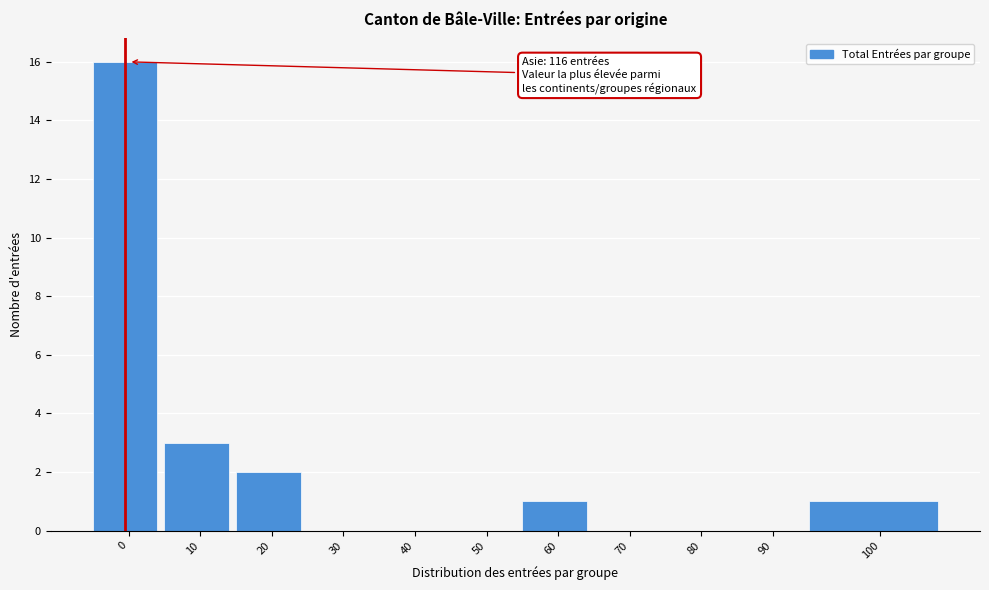

Reading left to right, transcribe all the data shown in this chart.

0=16	10=3	20=2	30=0	40=0	50=0	60=1	70=0	80=0	90=0	100=1